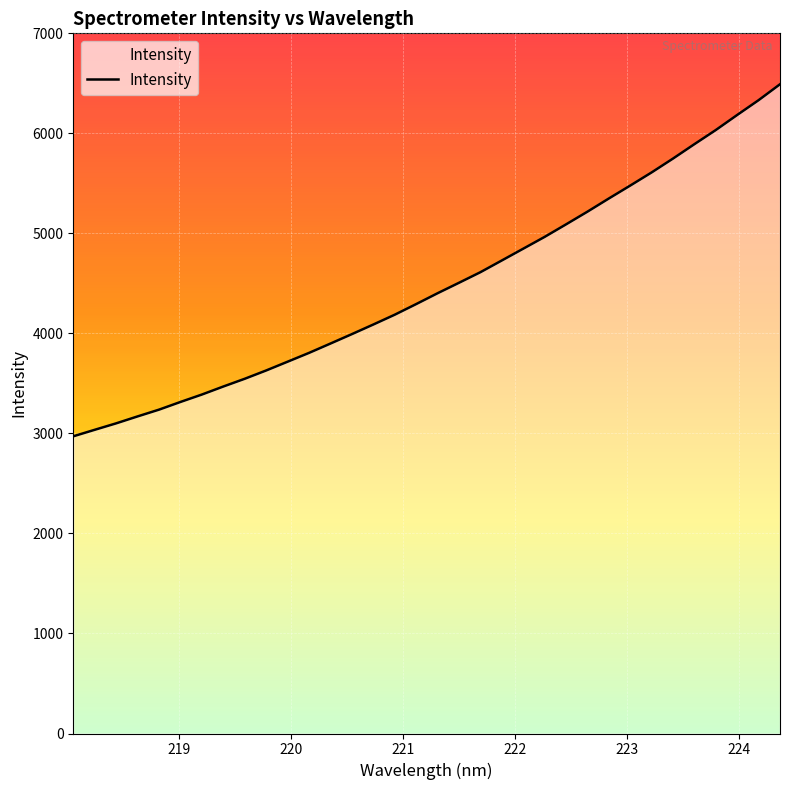

What is the greatest value displayed?

6490.9